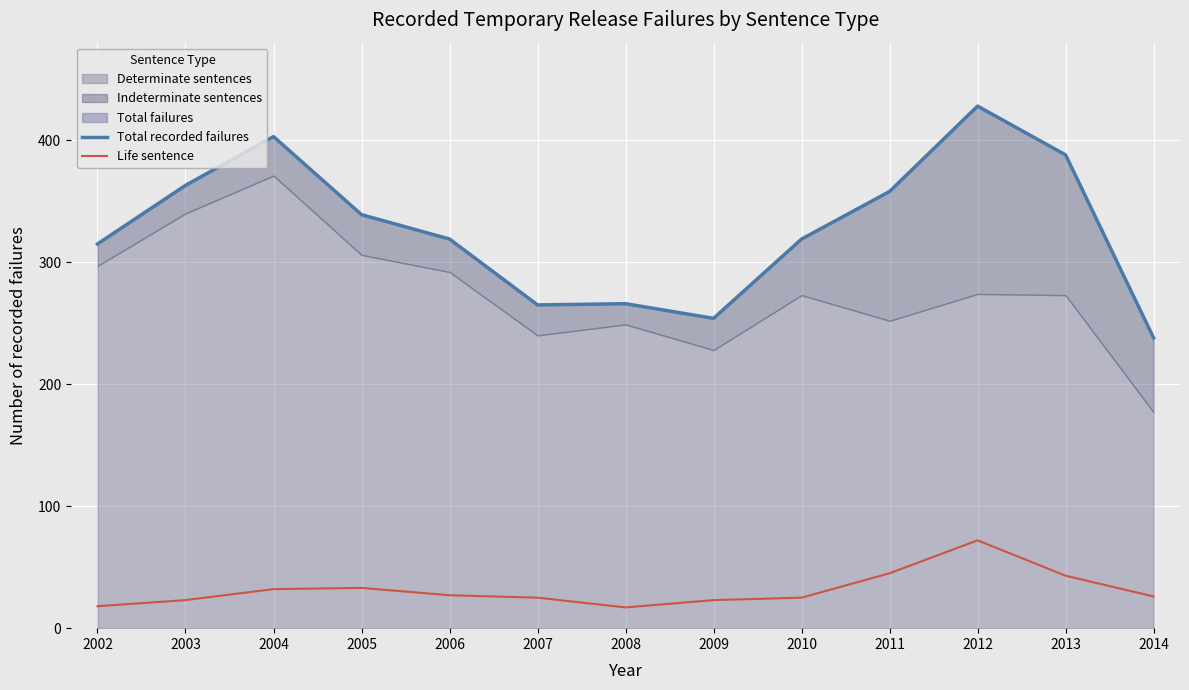

At which label does Life sentence reach its peak?

2012